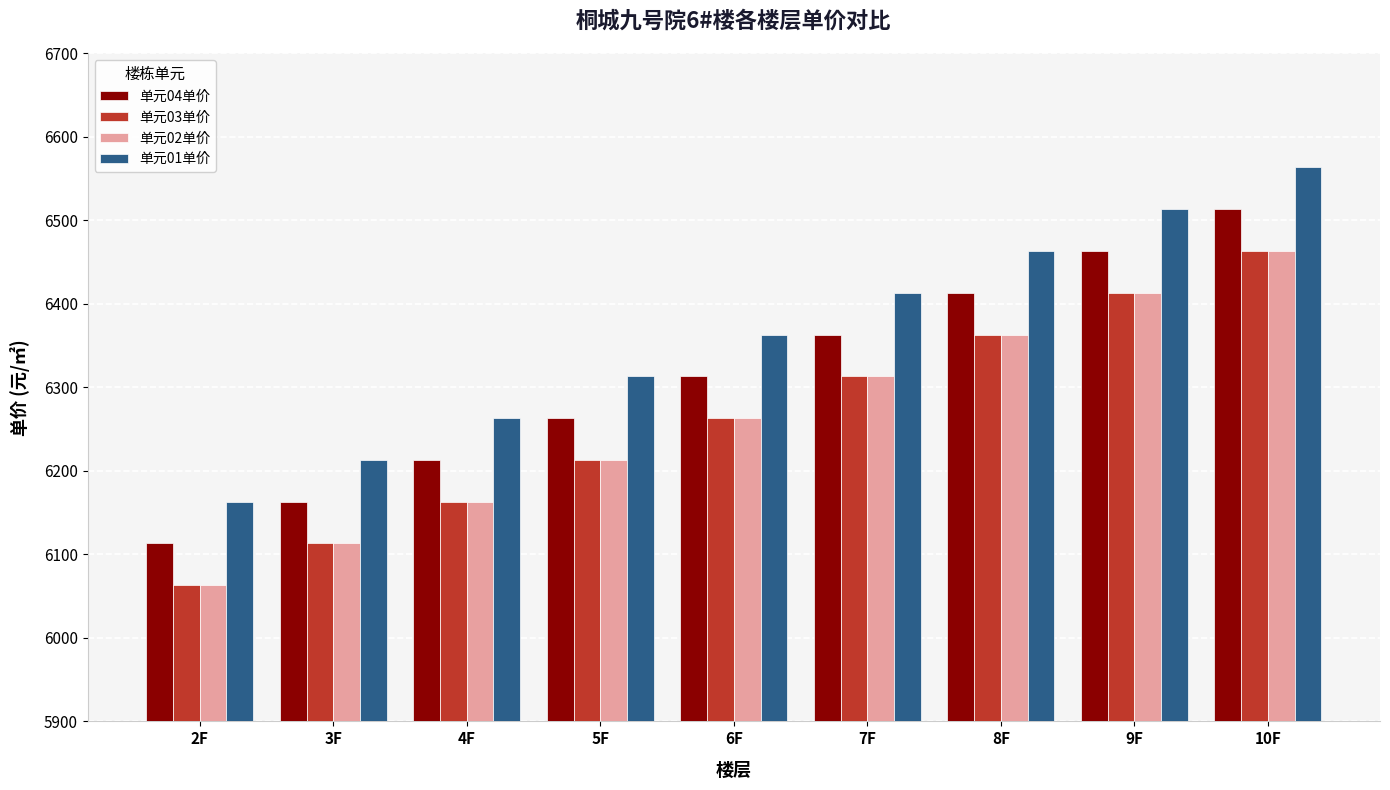

List the labels in order of 单元02单价 value, largest first.

10F, 9F, 8F, 7F, 6F, 5F, 4F, 3F, 2F